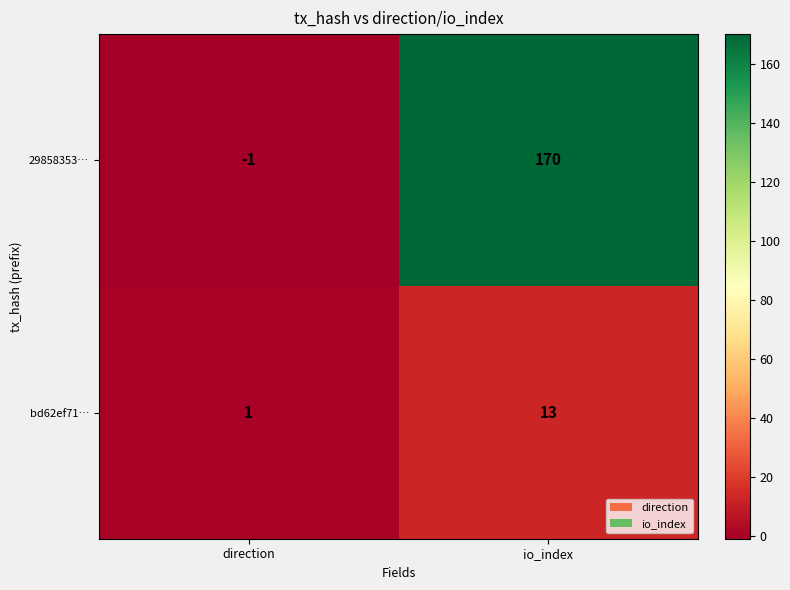

Reading left to right, list all the values displayed in this chart.

29858353…: direction=-1	io_index=170
bd62ef71…: direction=1	io_index=13